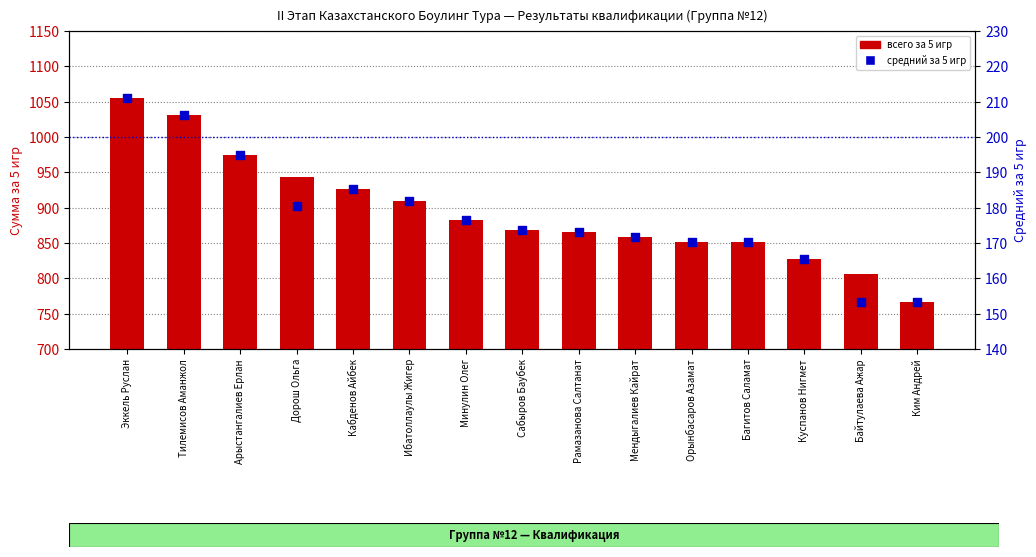

Which series contains the lowest Y value?

средний за 5 игр